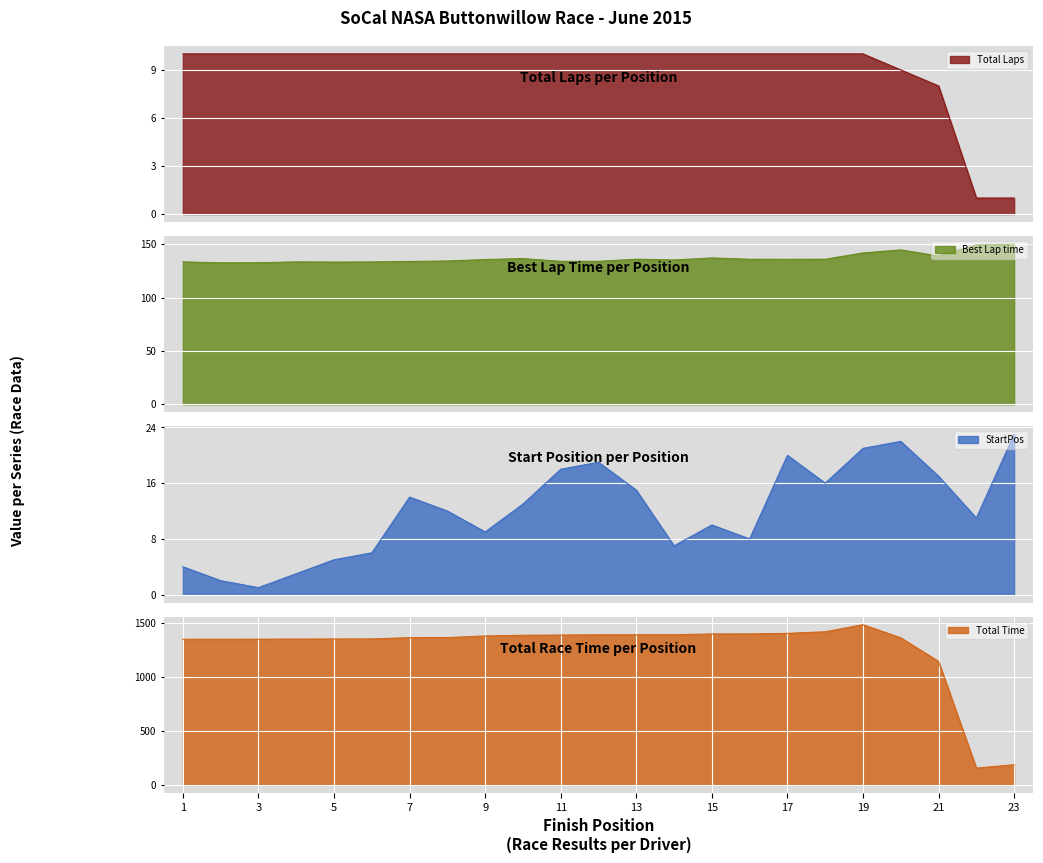

What is the smallest value displayed?

1.0